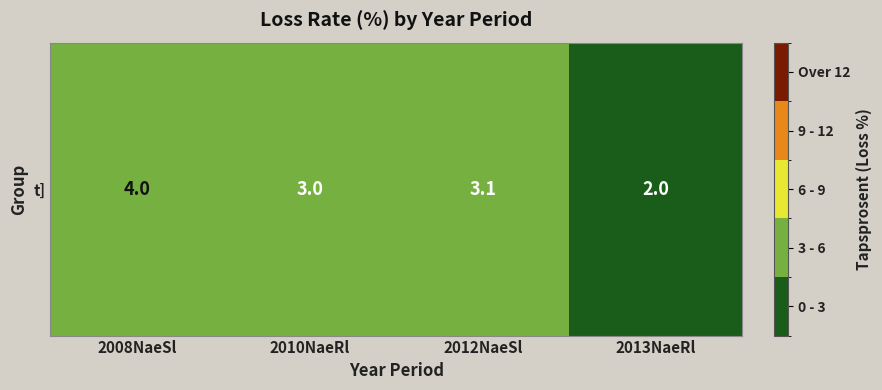

Where is the data nearest to the value 3?

2010NaeRl